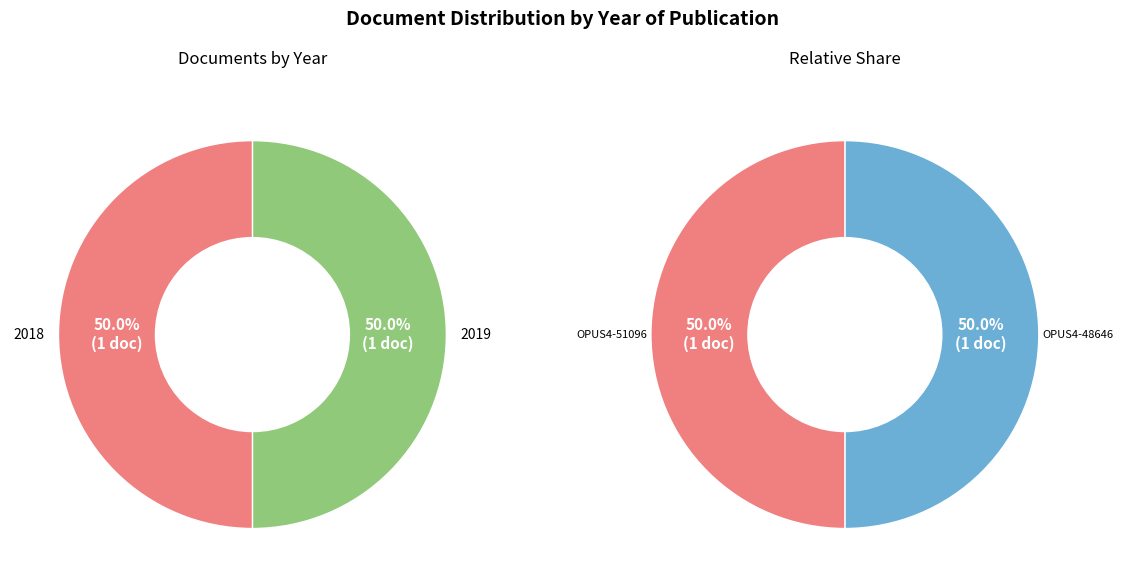

Which category accounts for the majority?

OPUS4-48646